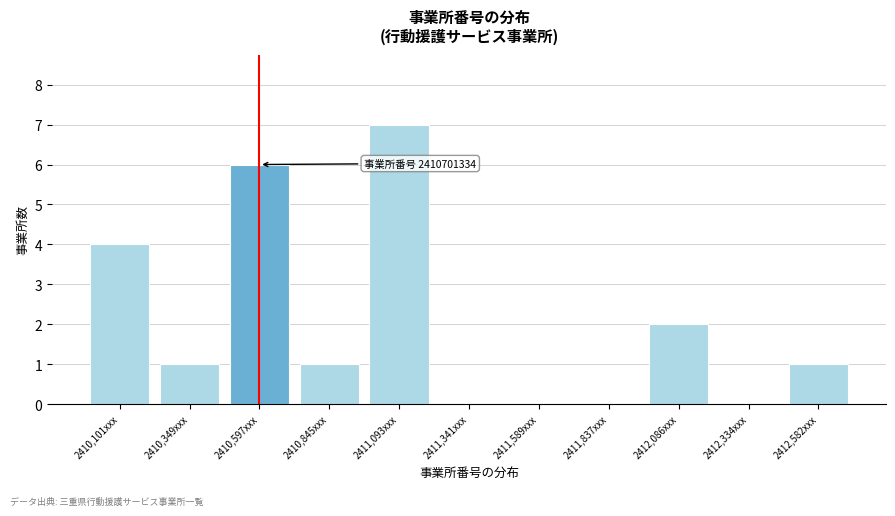

Reading right to left, what are all the values shown in this chart?

2412,582xxx=1	2412,334xxx=0	2412,086xxx=2	2411,837xxx=0	2411,589xxx=0	2411,341xxx=0	2411,093xxx=7	2410,845xxx=1	2410,597xxx=6	2410,349xxx=1	2410,101xxx=4